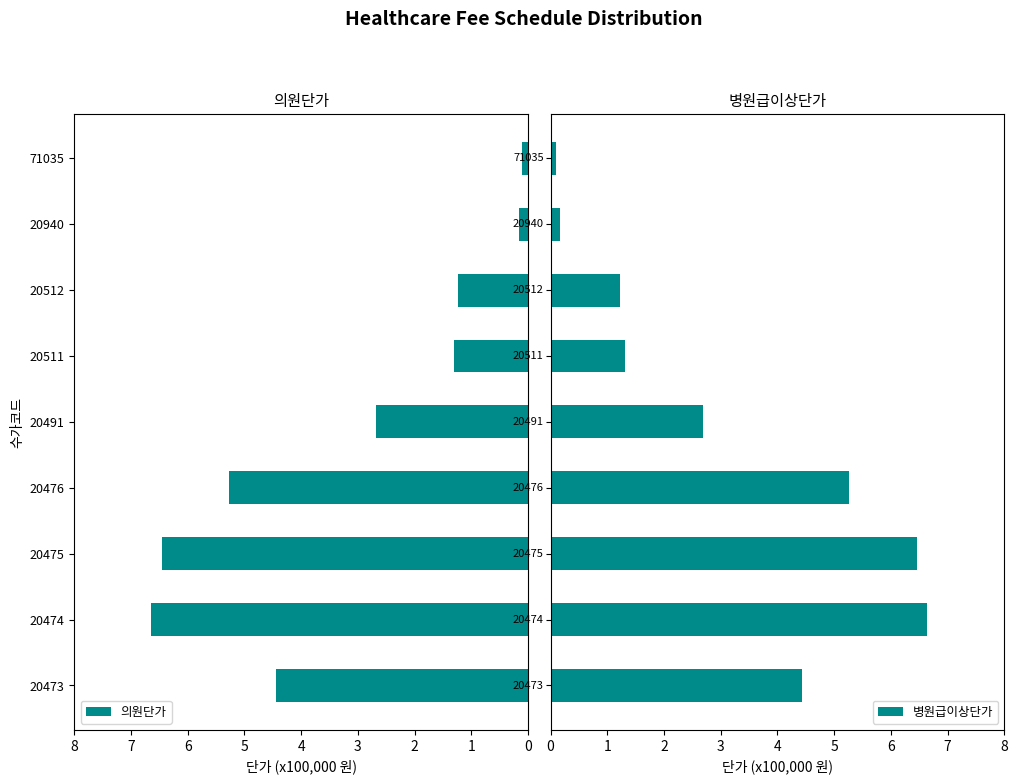

The 의원단가 series shows 0.9 at 20473. True or false?

False